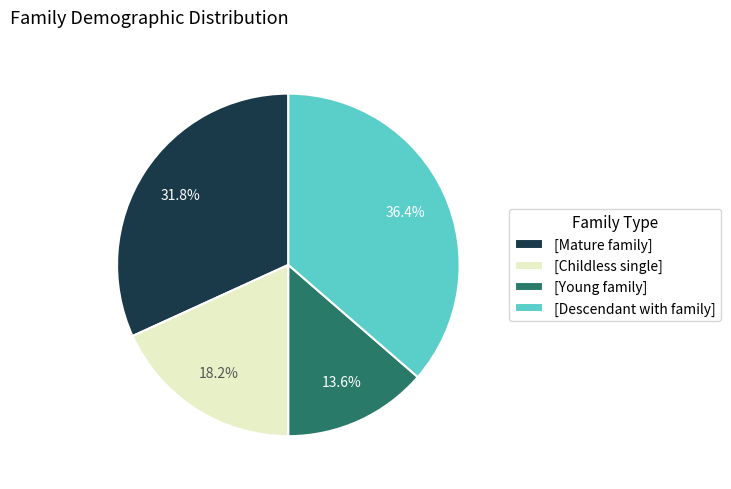

Does any single category account for the majority?

No